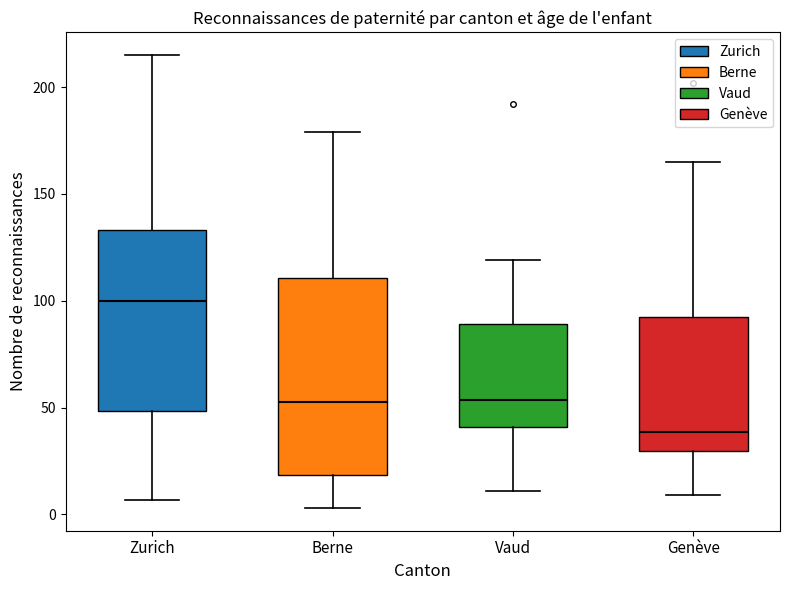

Reading left to right, read every box against the y-axis: the position of its median line, the range the box covers, and the ends of its whiskers. The values are not printed on the chart, so give them approximately, as read against the axis.

Zurich: median 100, box 50 to 135, whiskers 5 to 215
Berne: median 55, box 20 to 110, whiskers 5 to 180
Vaud: median 55, box 40 to 90, whiskers 10 to 120
Genève: median 40, box 30 to 90, whiskers 10 to 165